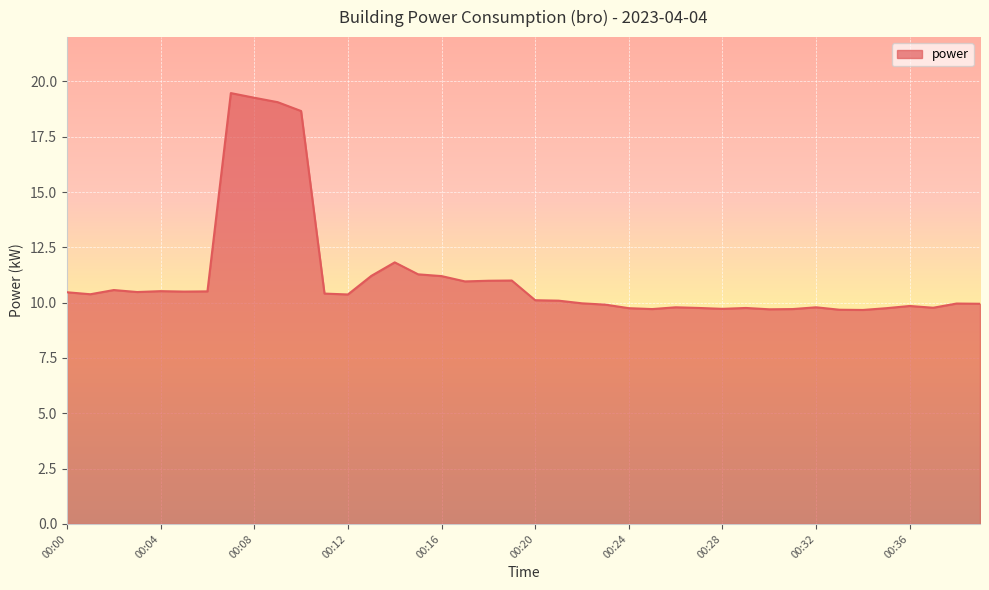

What is the greatest value displayed?

19.5